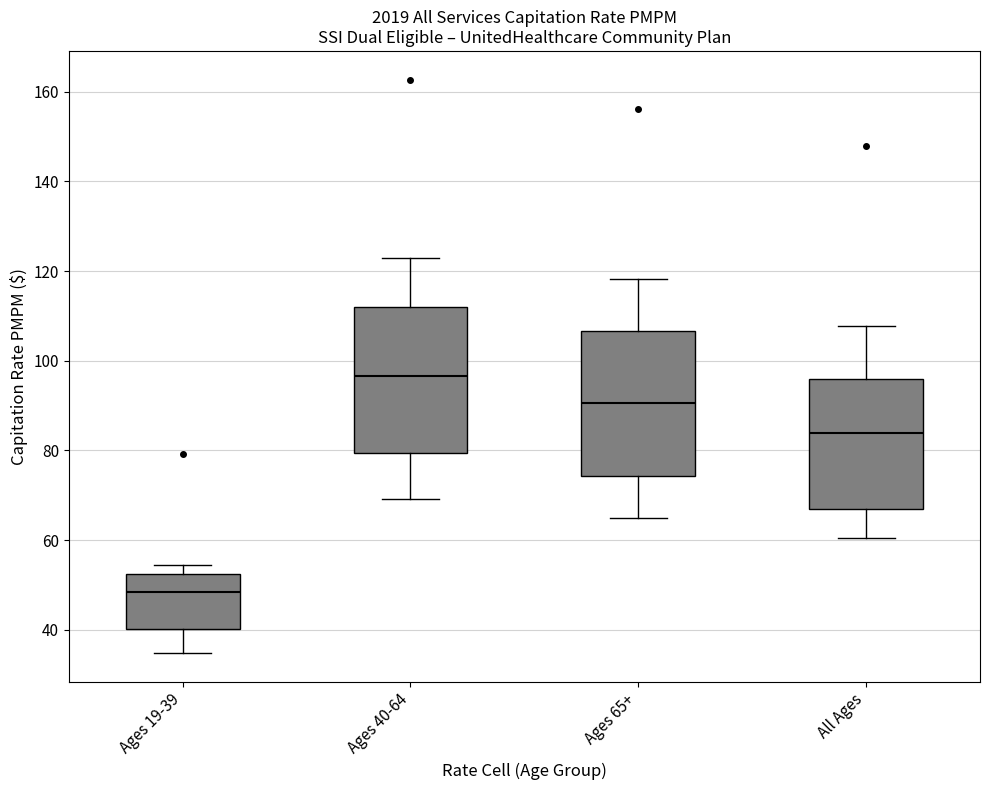

Which box has the highest median line?

Ages 40-64